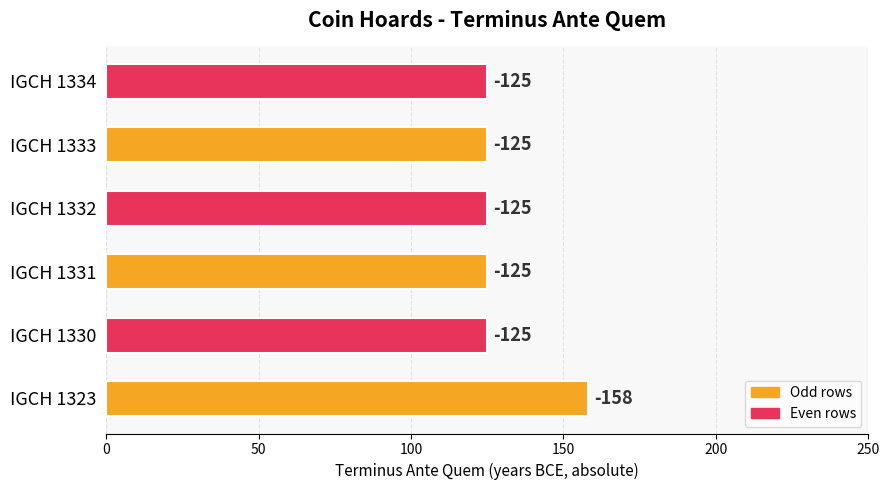

What is the average value?

130